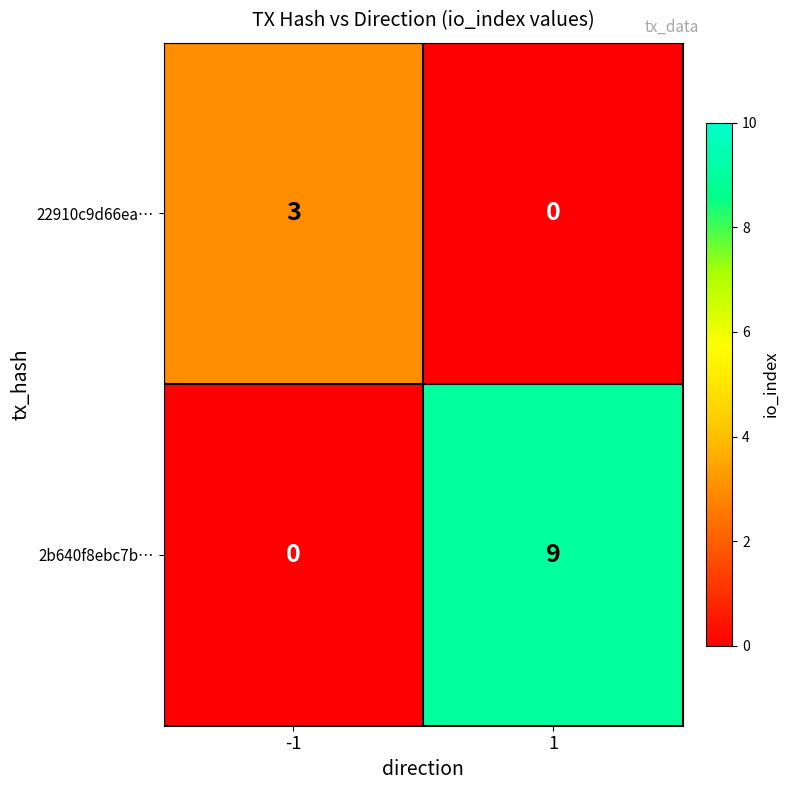

The value of 2b640f8ebc7b… at 1 is 6. True or false?

False